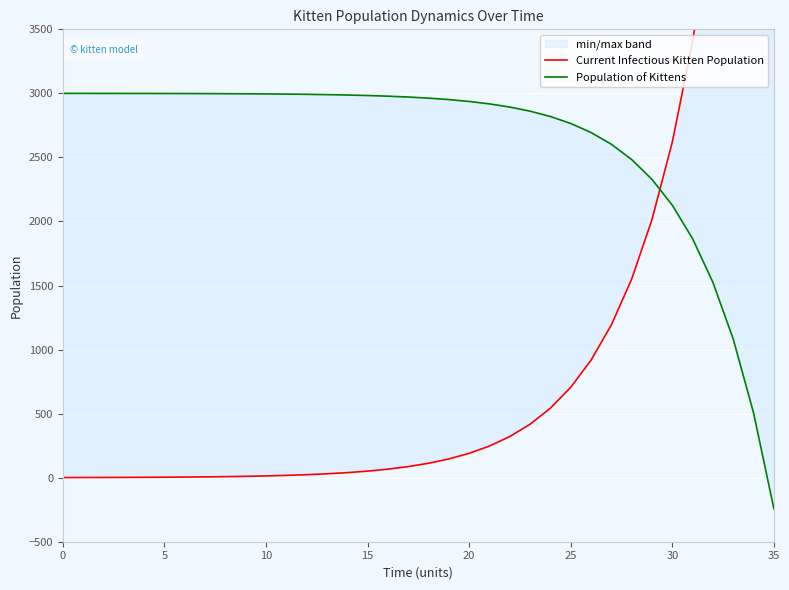

What is the minimum value for Population of Kittens?

-242.3